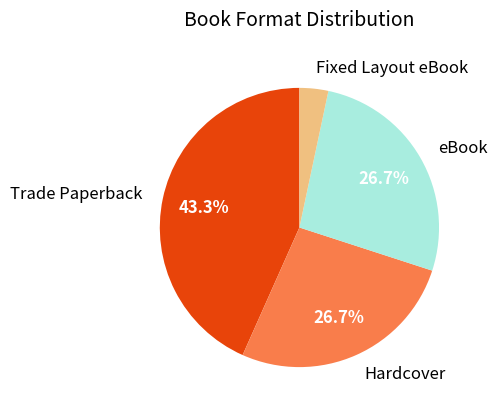

Does any single category account for the majority?

No